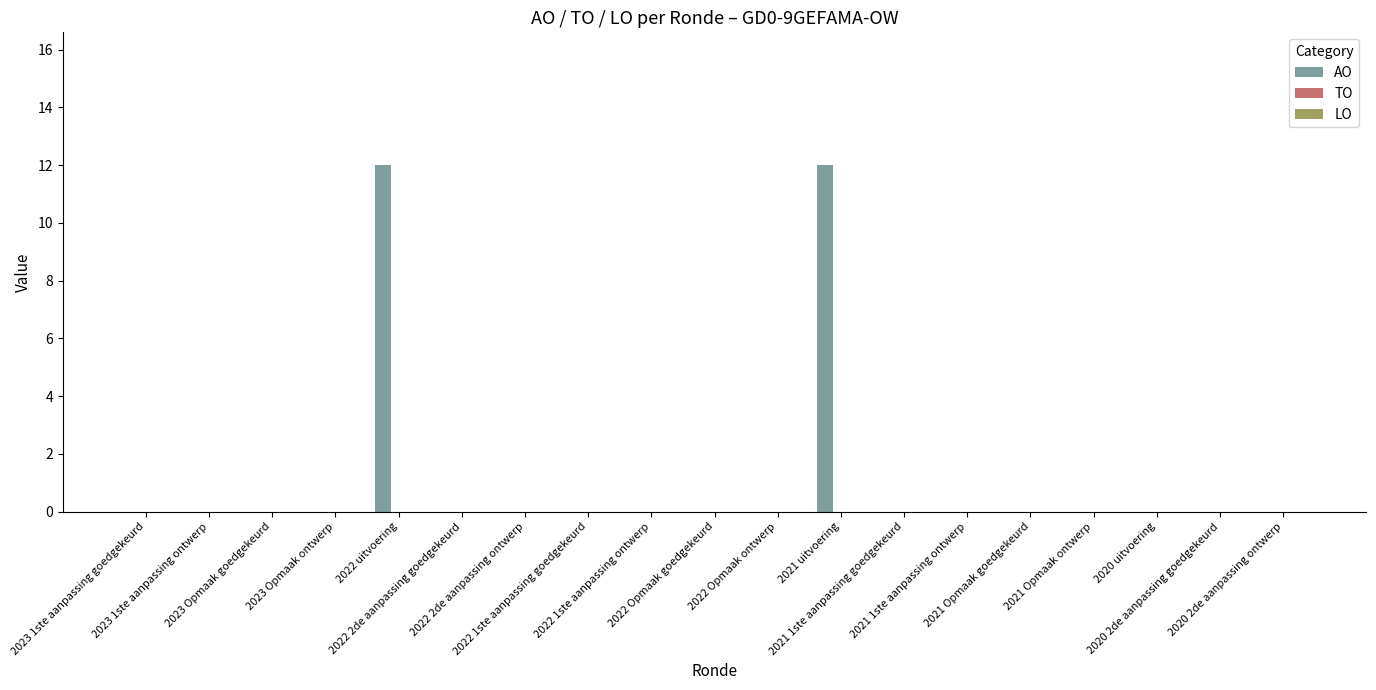

What is the sum of all values?

24